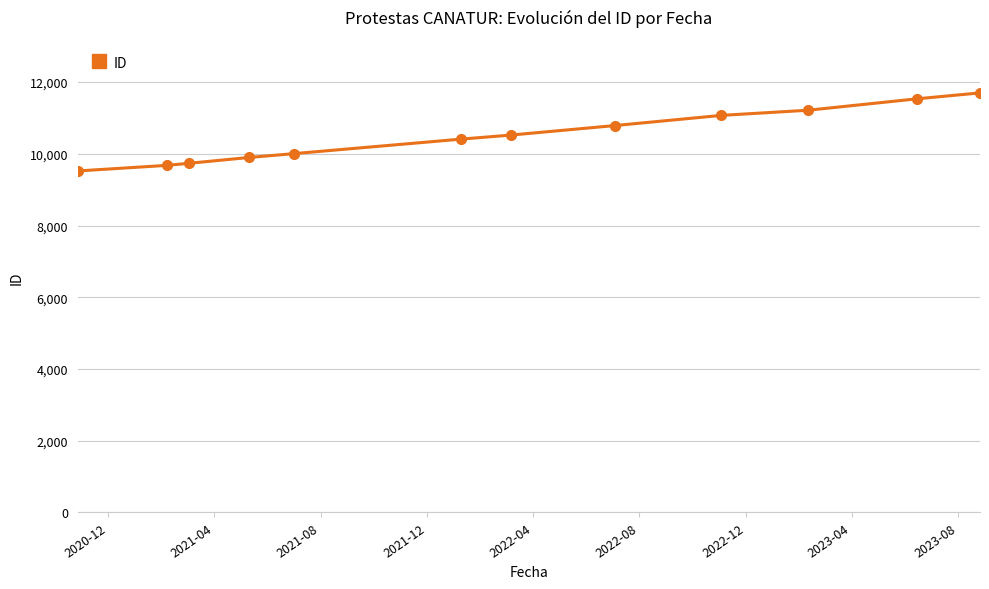

What is the value of the 12th point from the left?

11700